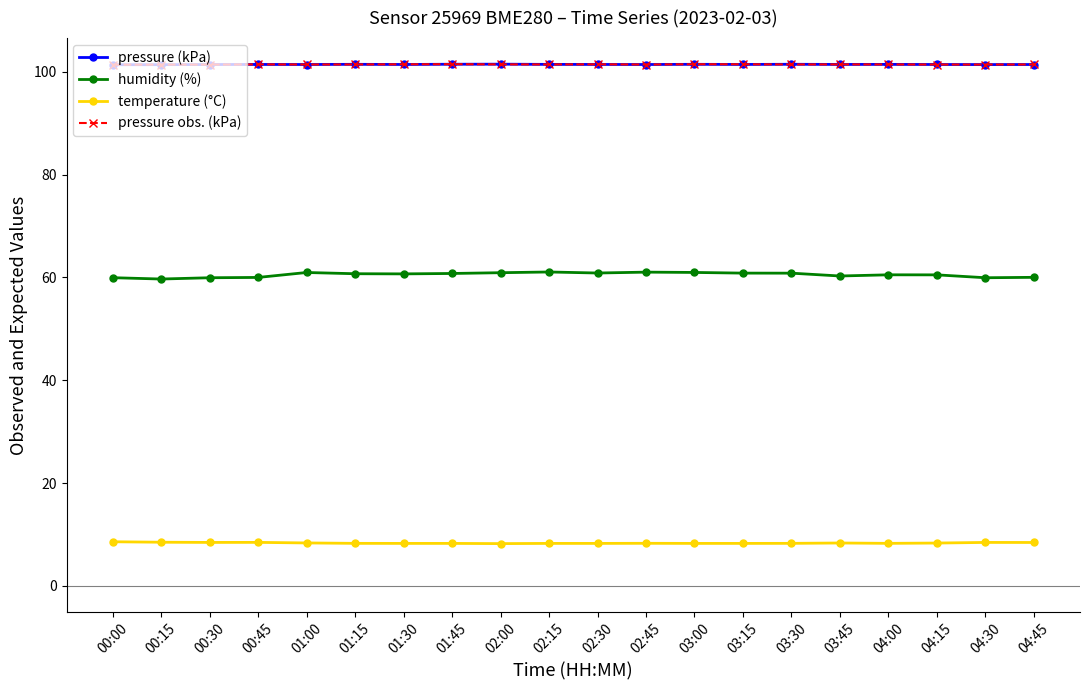

What is the sum of the pressure (kPa) values at 01:30 and 01:45?

202.9